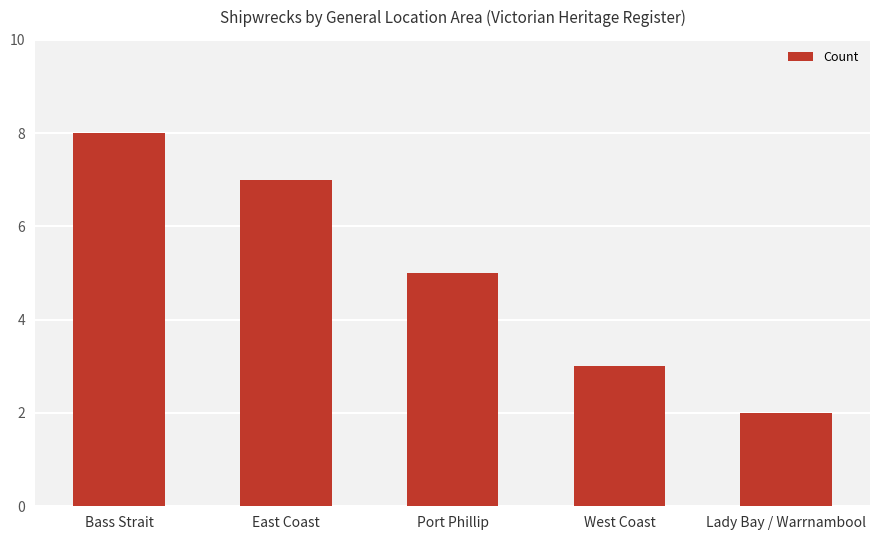

What is the difference between the second highest and minimum values?

5